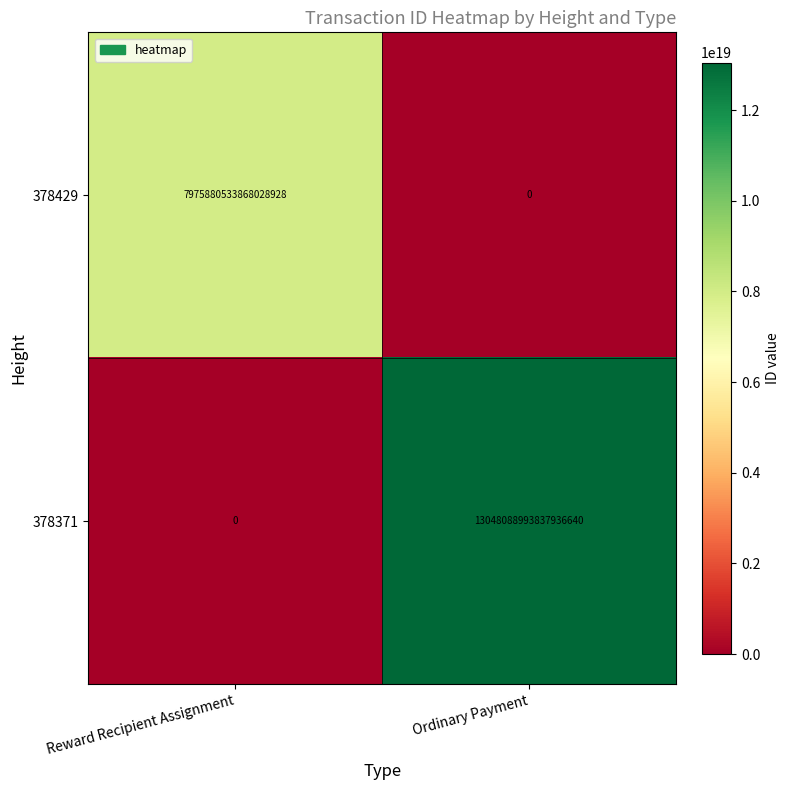

Which series has the largest total across all categories?

378371